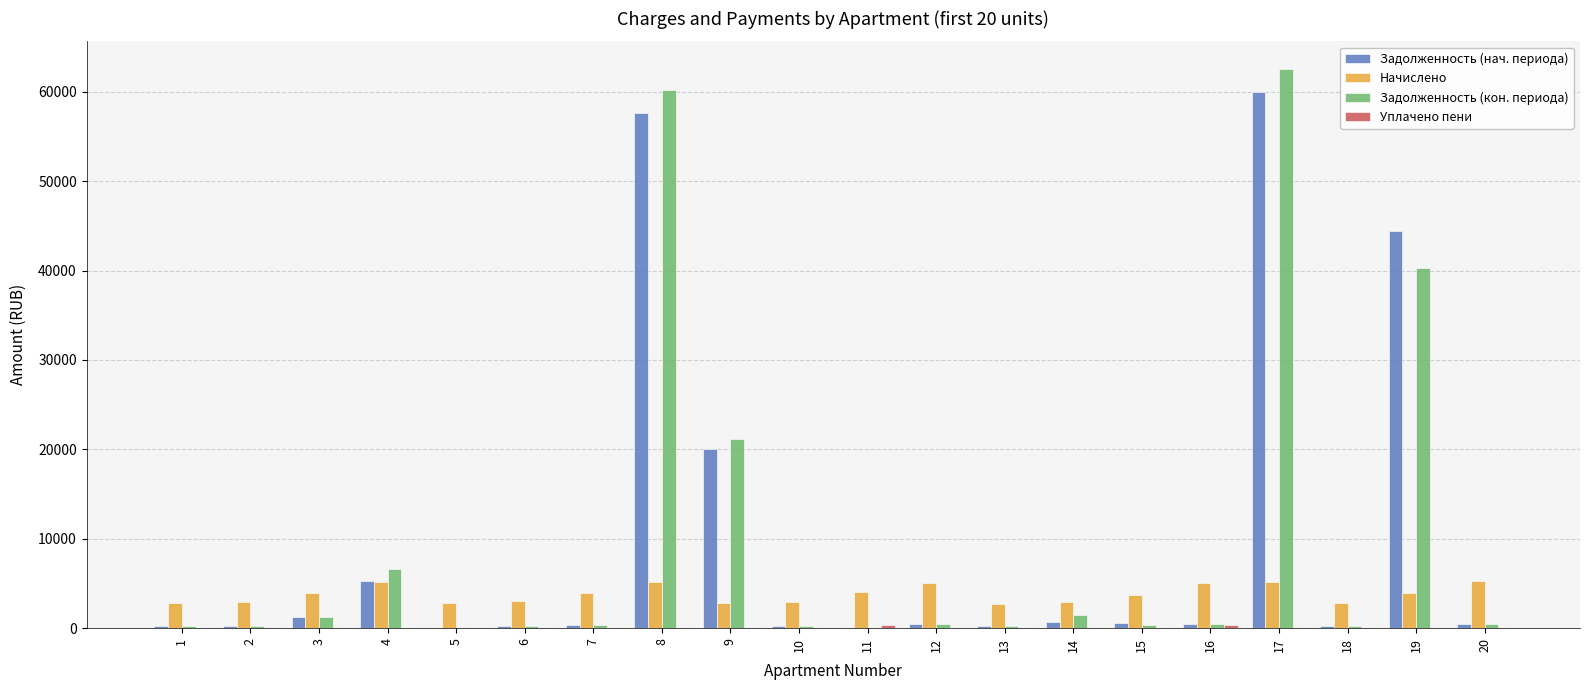

How many series are shown in this chart?

4